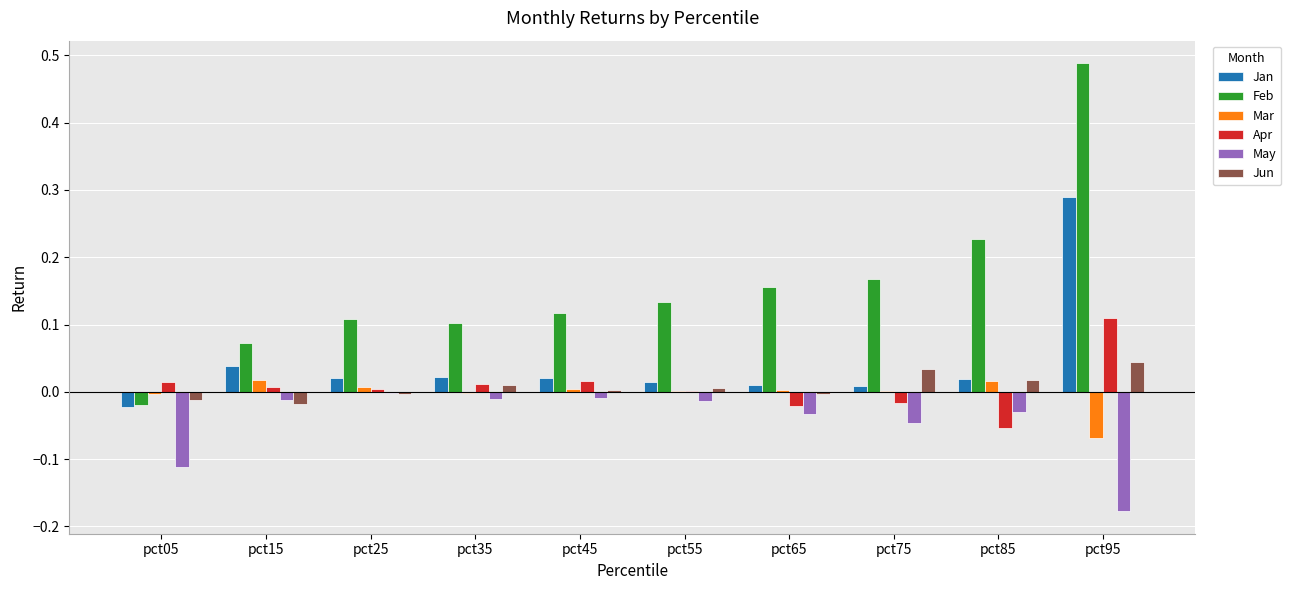

The value of May at pct05 is -0.0. True or false?

False